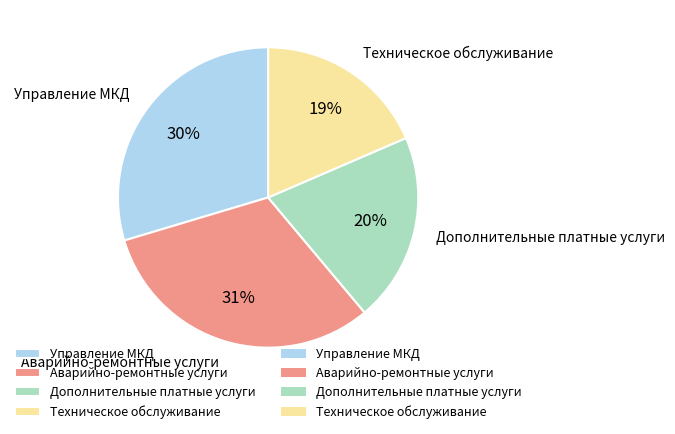

The Дополнительные платные услуги slice represents 20% of the pie. True or false?

True